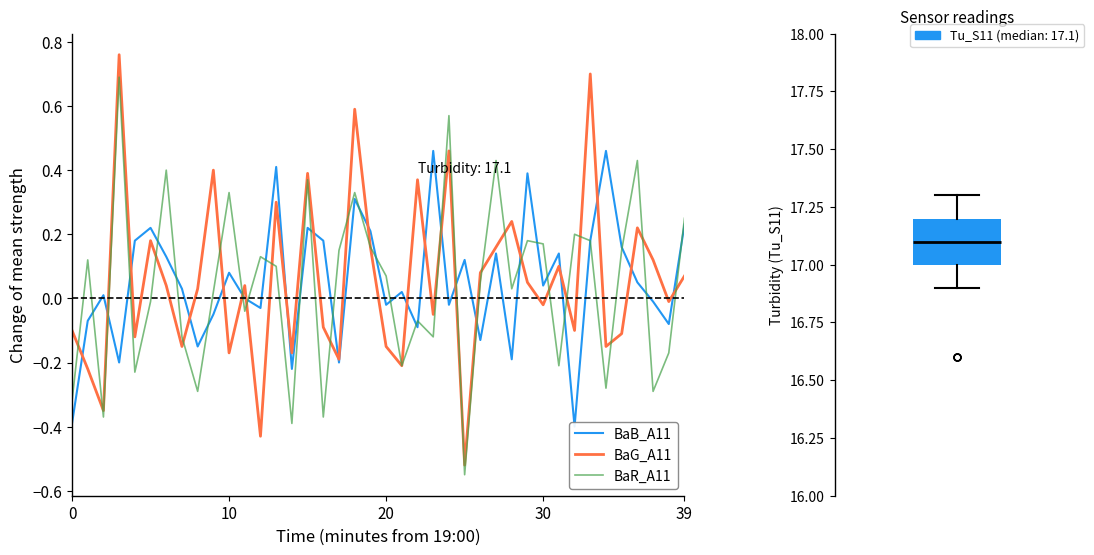

At how many categories does at least one series exceed 0?

37